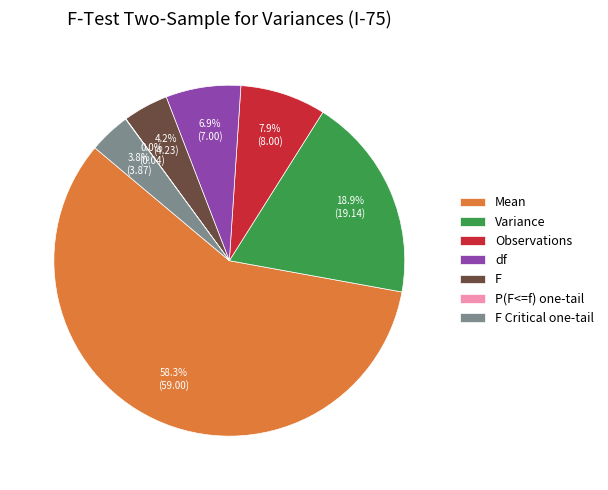

Do Observations and Variance together represent more than half of the pie?

No